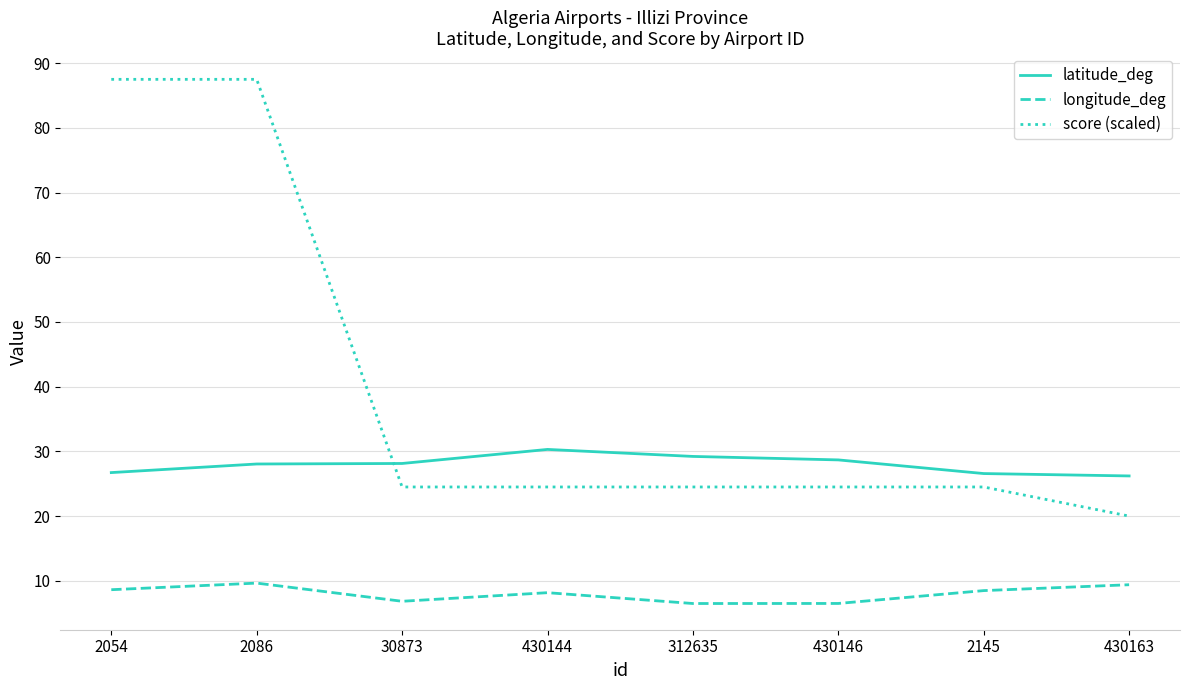

What is the maximum value shown in the chart?

87.5